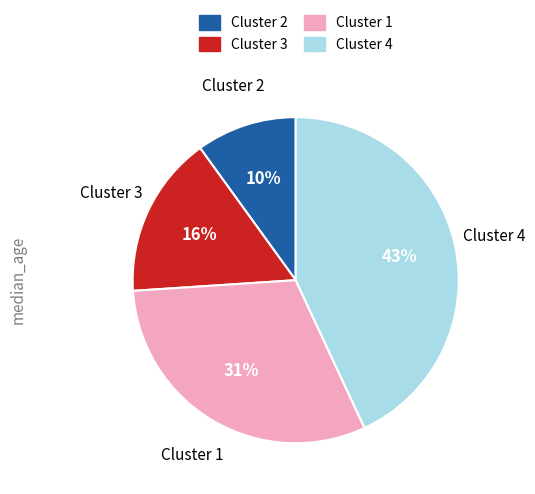

To the nearest percent, what is the average slice percentage?

25%